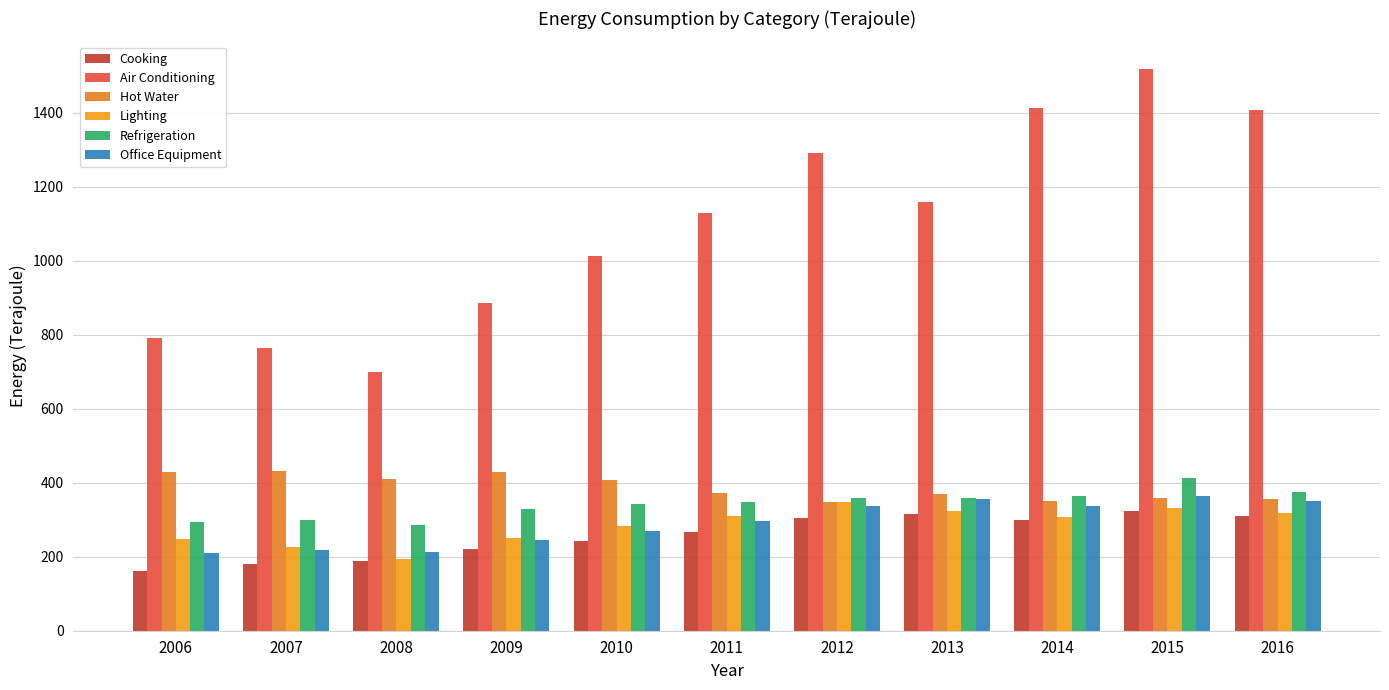

How many bars are there in total?

66